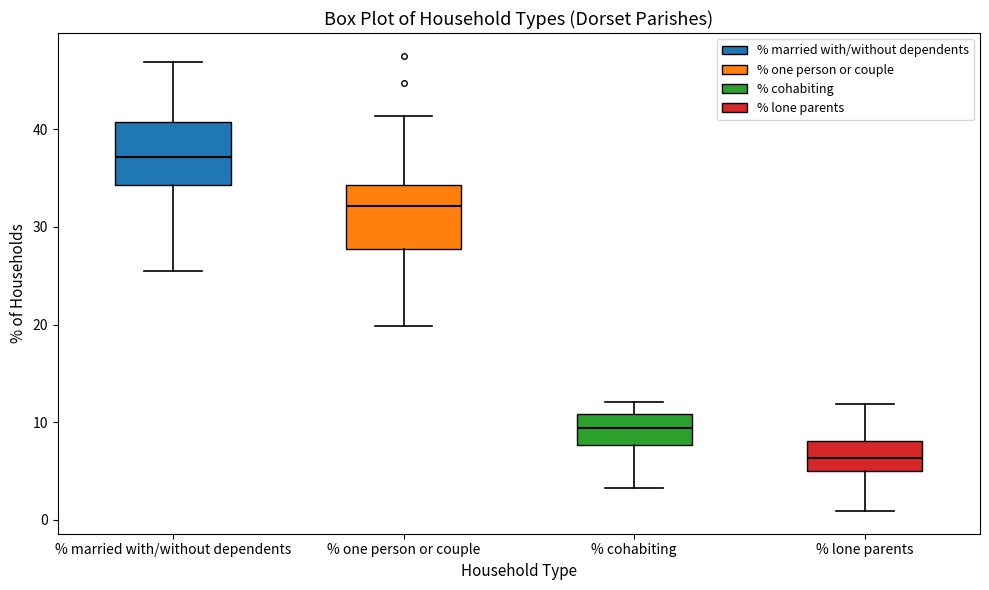

Which box's median line is the lowest?

% lone parents